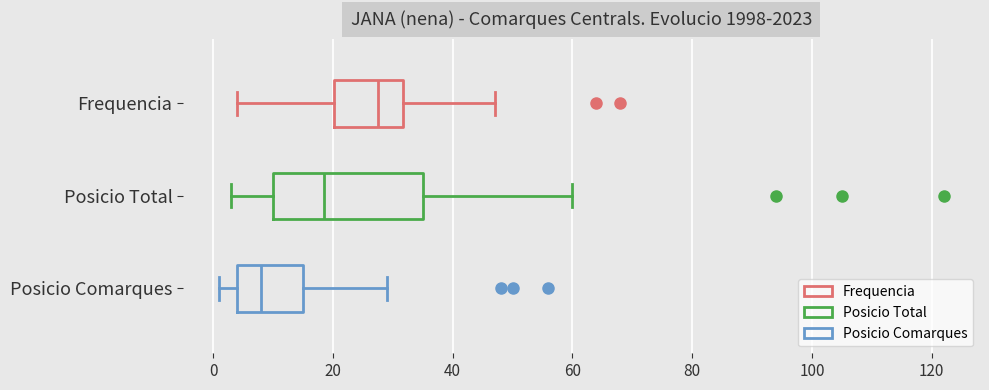

Where is the left edge of the box for Frequencia on the x-axis? The values are not printed on the chart, so give them approximately, as read against the axis.

20